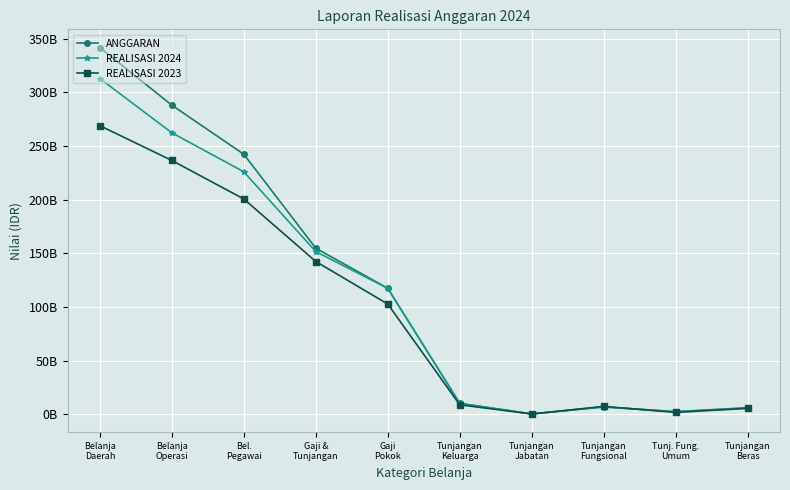

True or false: REALISASI 2024 and ANGGARAN cross at least once.

False